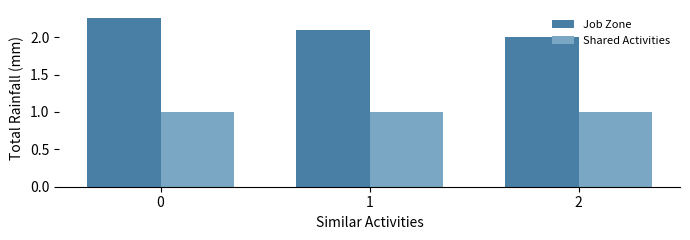

The value of Shared Activities at 1 is 0.5. True or false?

False